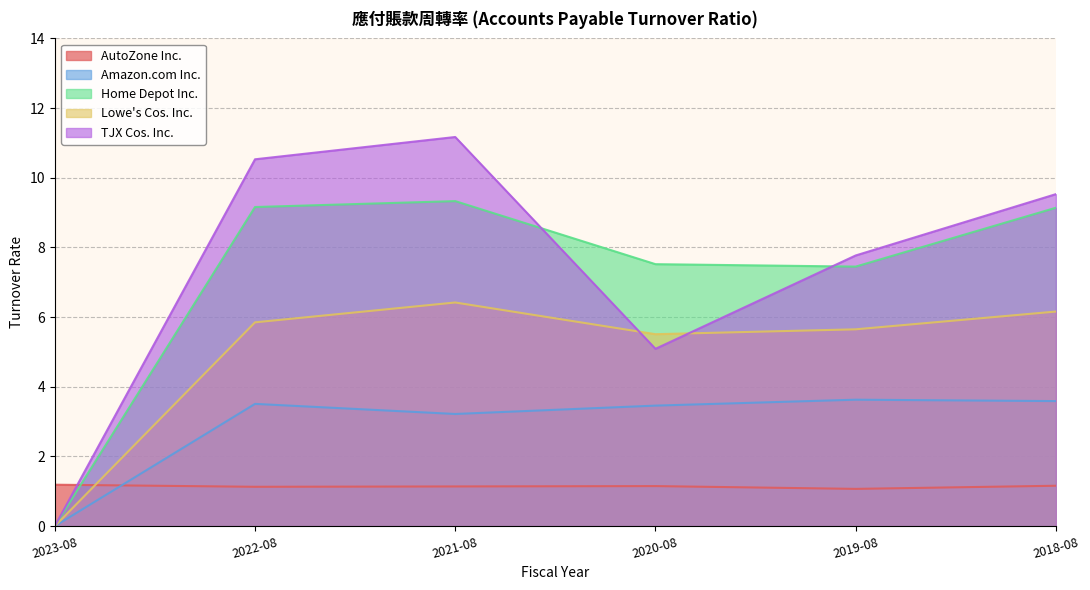

Where is the first local minimum for TJX Cos. Inc.?

2020-08